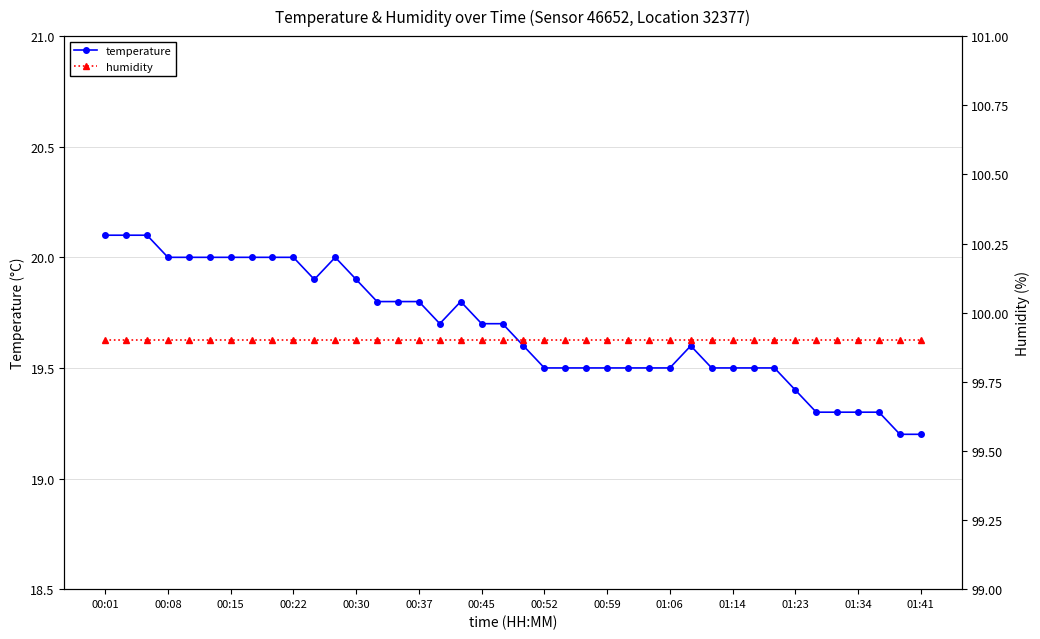

Is it true that temperature equals 7.8 at 01:34?

False